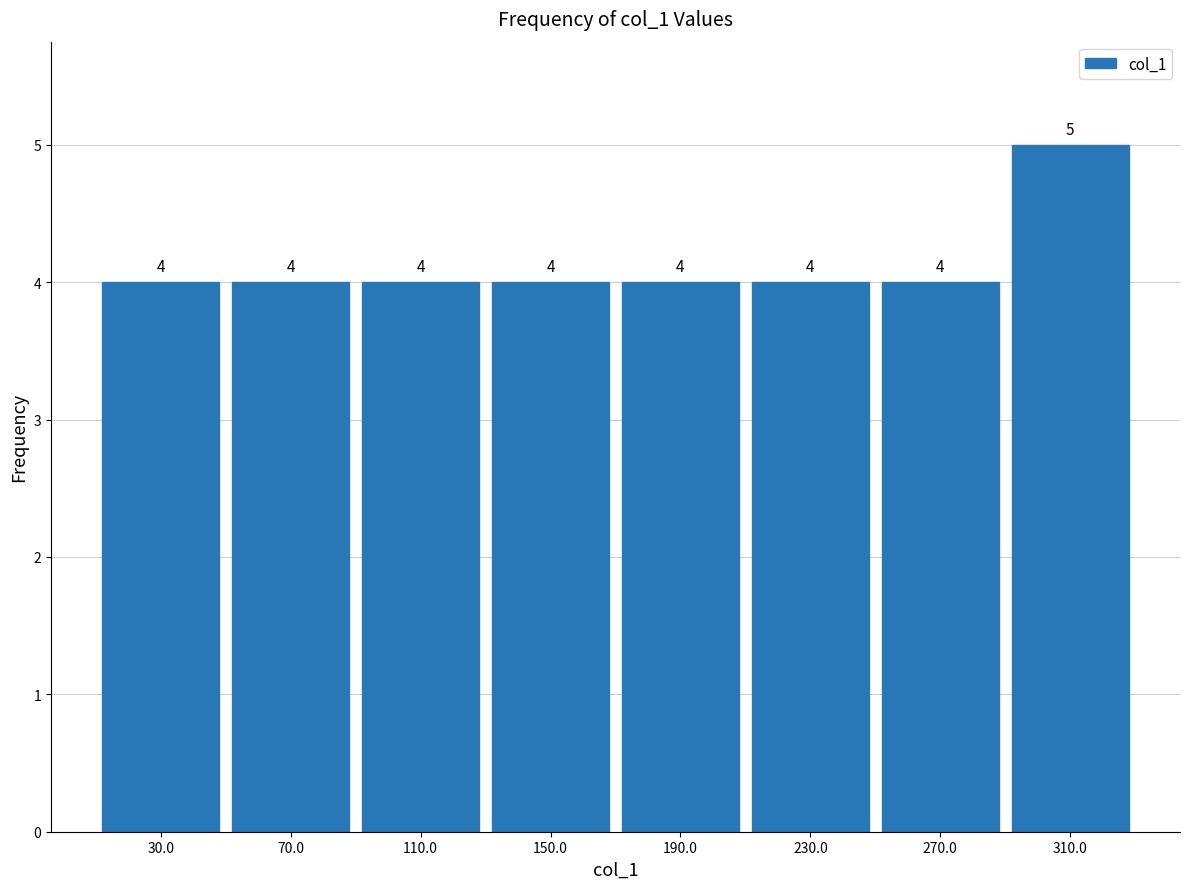

How tall is the bar that spans 50 to 90 on the x-axis?

4